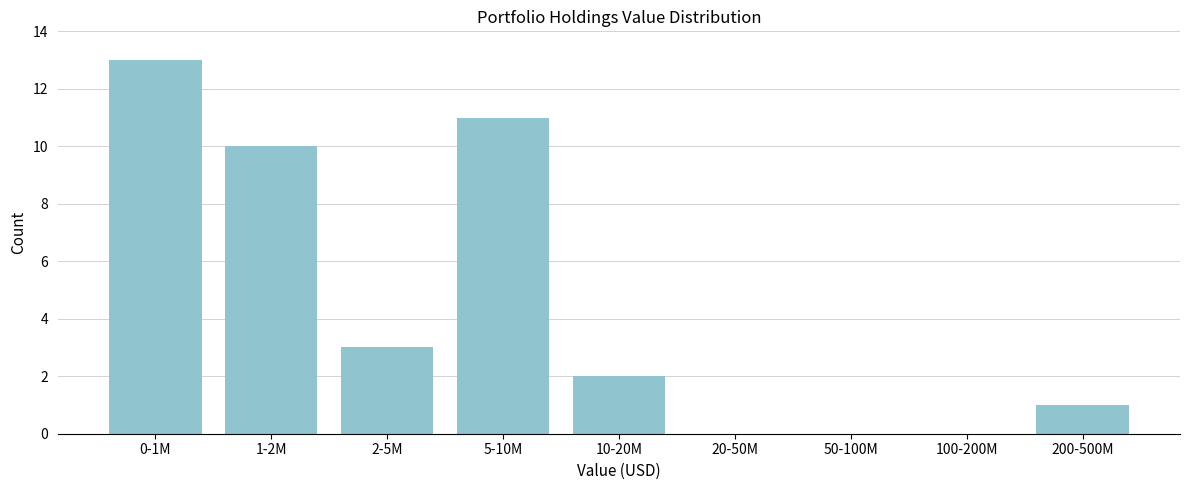

Reading left to right, what are all the values shown in this chart?

0-1M=13	1-2M=10	2-5M=3	5-10M=11	10-20M=2	20-50M=0	50-100M=0	100-200M=0	200-500M=1